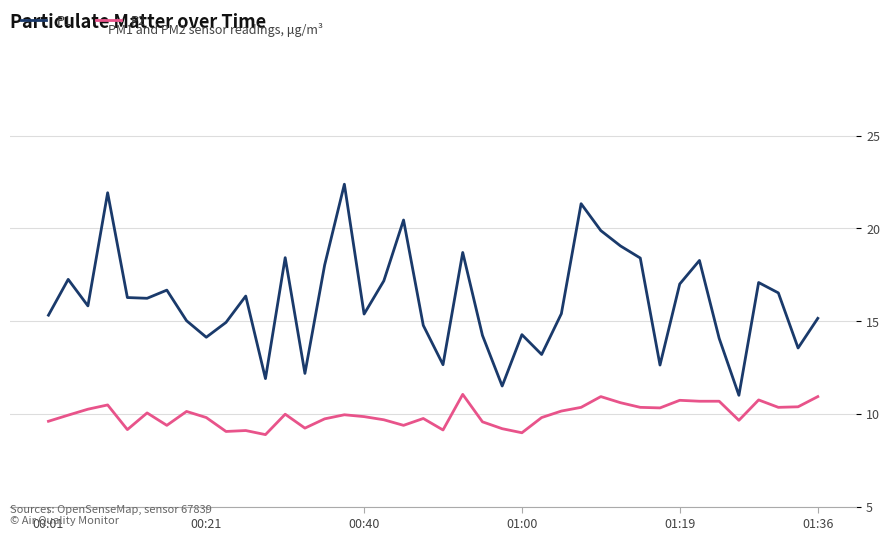

True or false: P2 and P1 intersect in this chart.

False